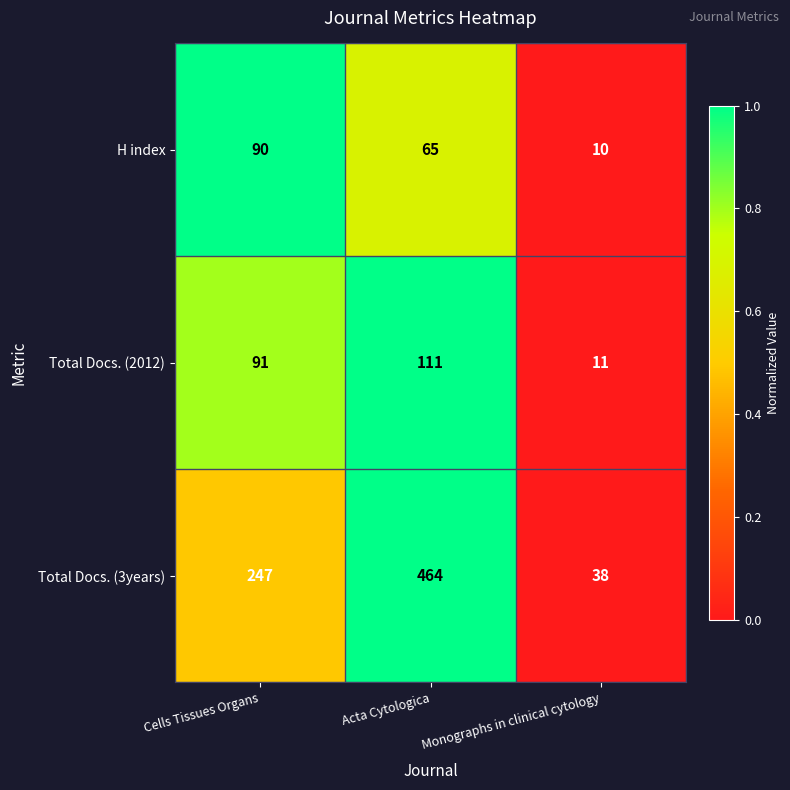

The H index series shows 37 at Cells Tissues Organs. True or false?

False